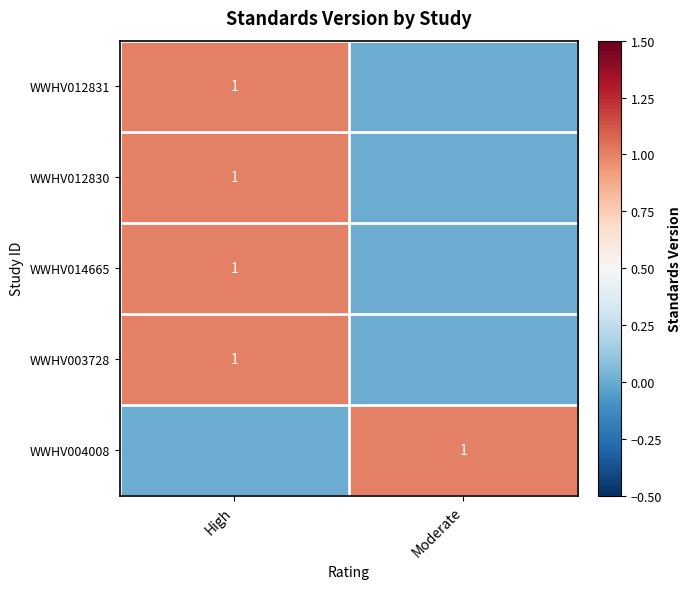

The value of WWHV003728 at High is 1. True or false?

True